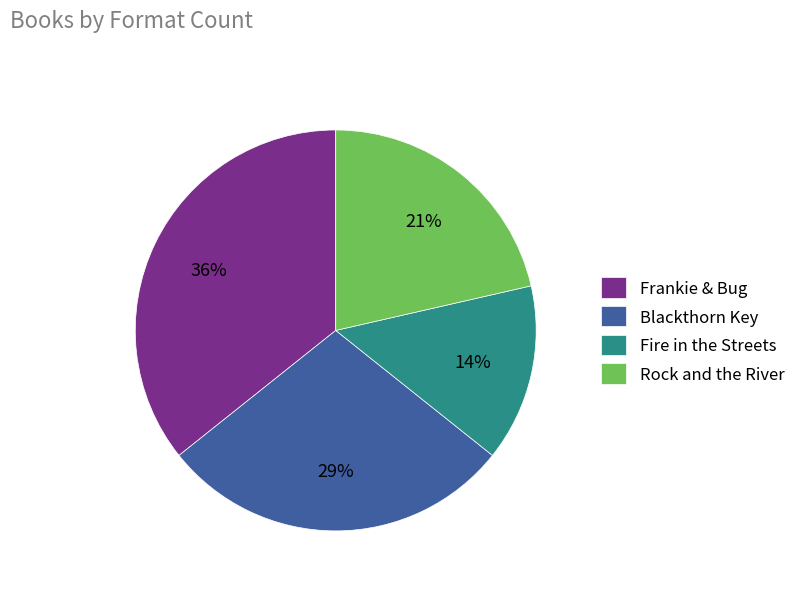

Which slice is the largest?

Frankie & Bug